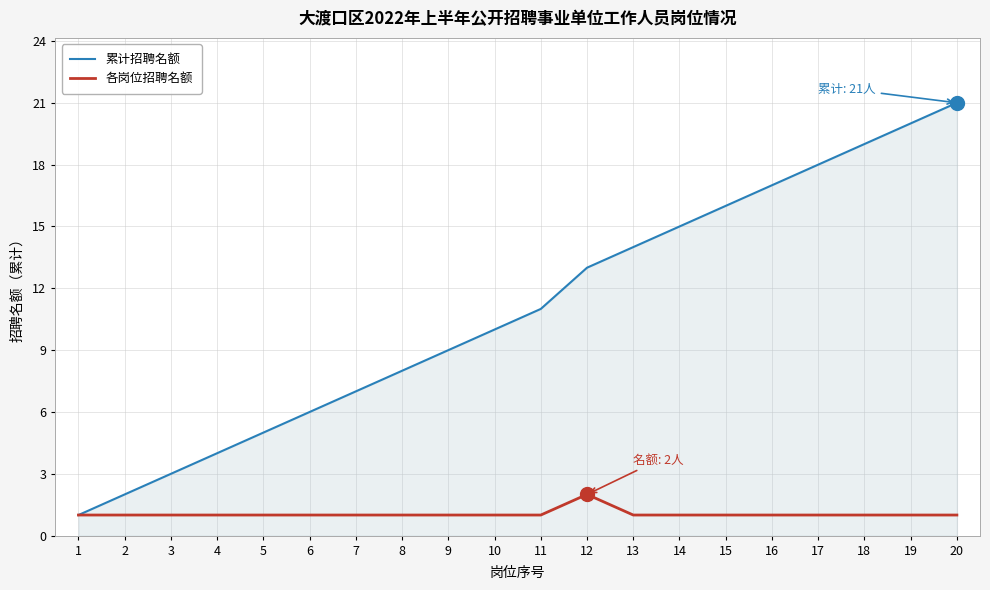

At which label does 各岗位招聘名额 reach its peak?

12